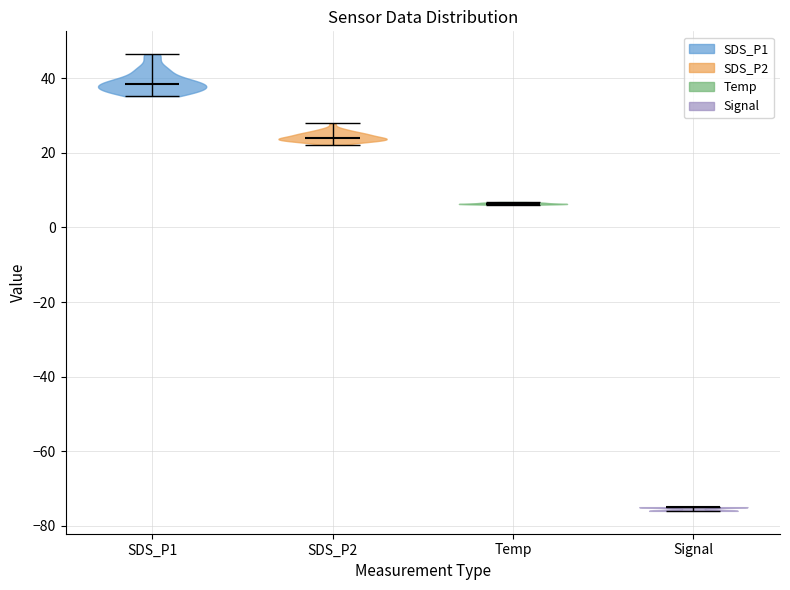

What is the highest point the violin for Signal reaches on the y-axis? The values are not printed on the chart, so give them approximately, as read against the axis.

-74